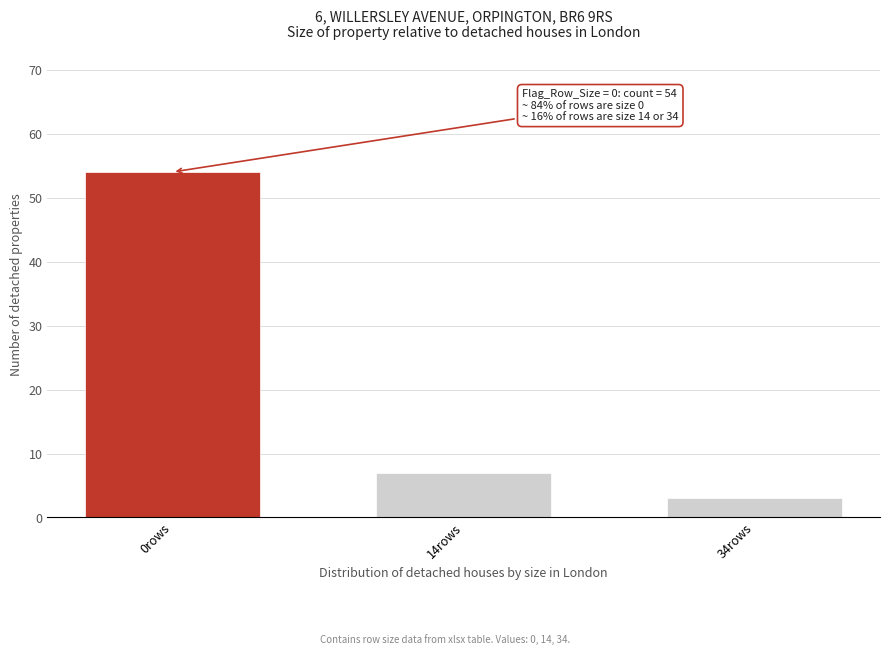

Reading left to right, extract all data points from this chart.

54	7	3